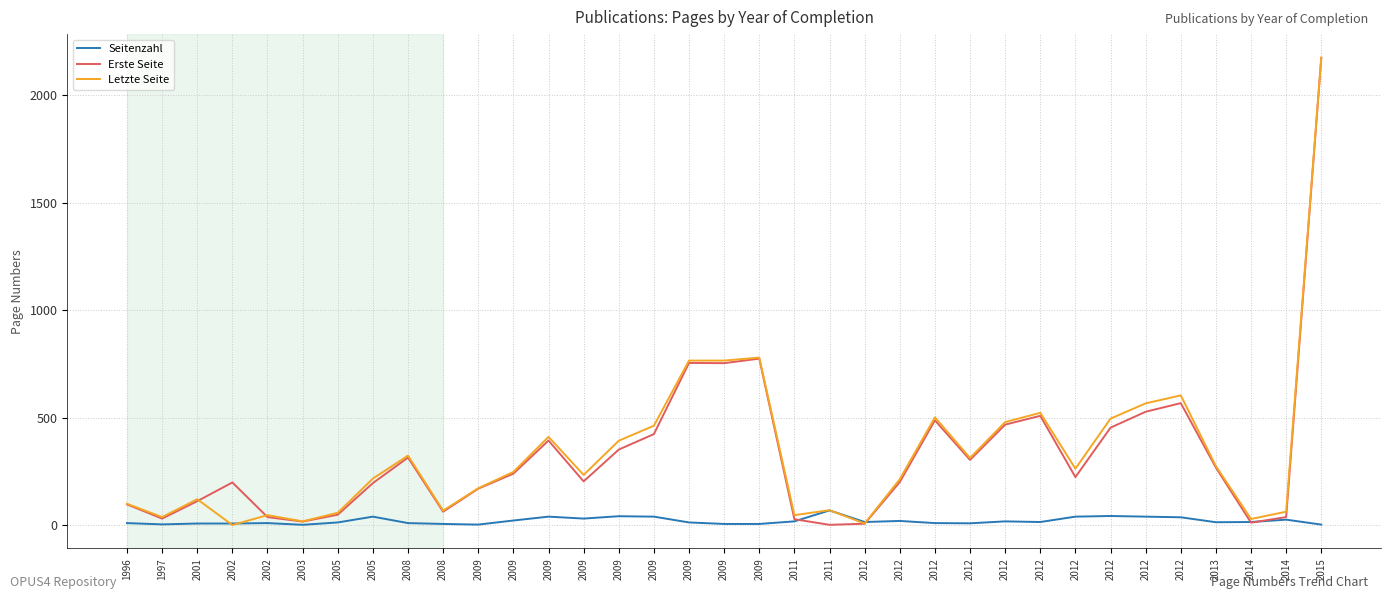

Does the chart have visible grid lines?

Yes